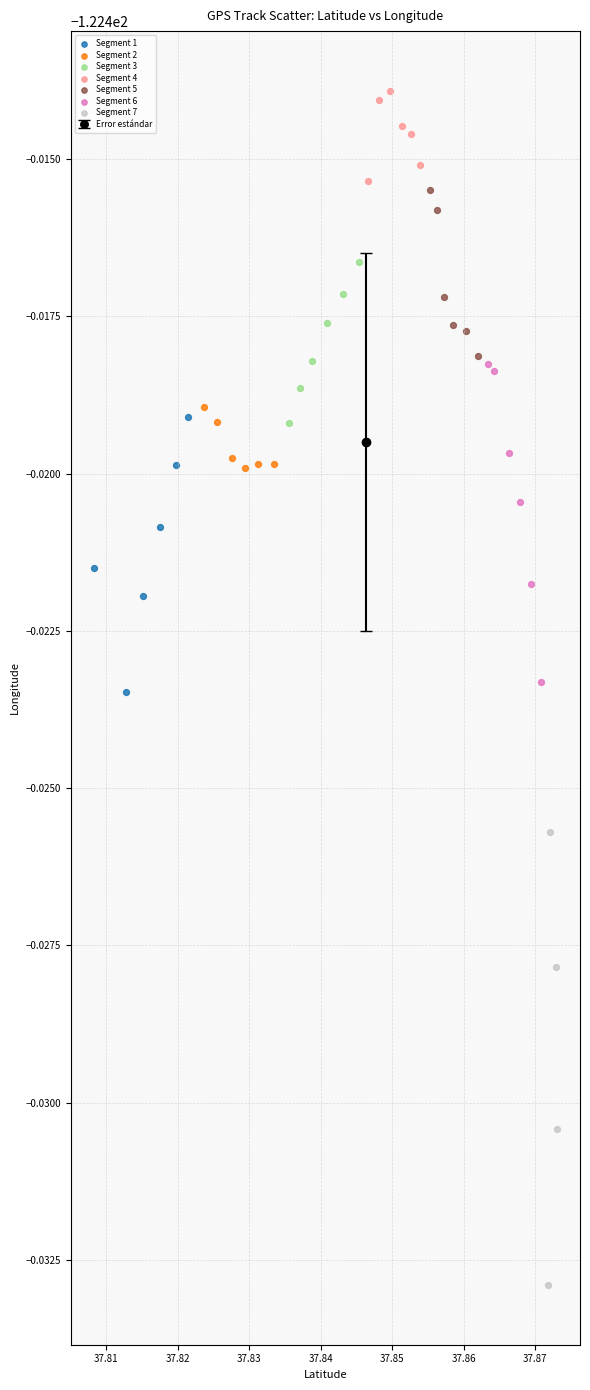

Which series has the widest spread of Y values?

Segment 7